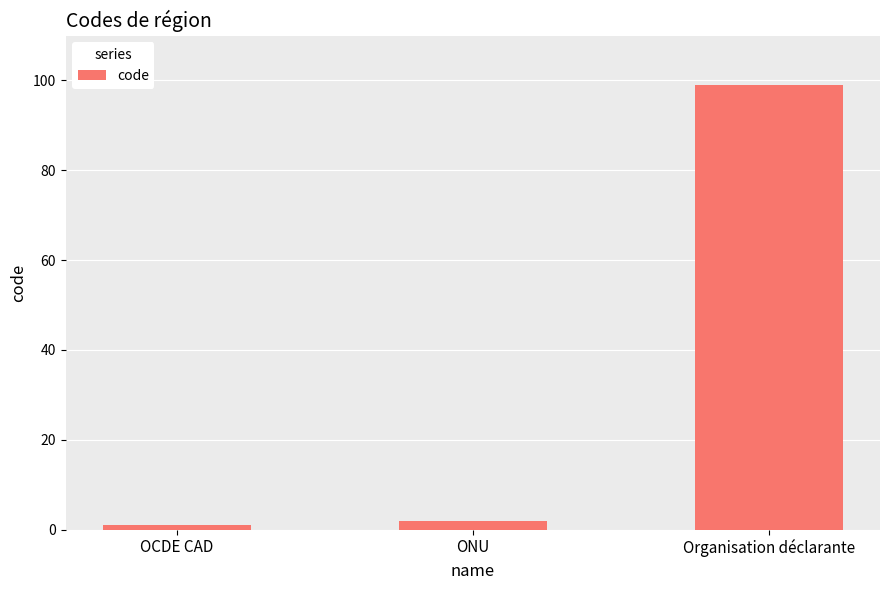

What is the label of the 2nd bar from the right?

ONU